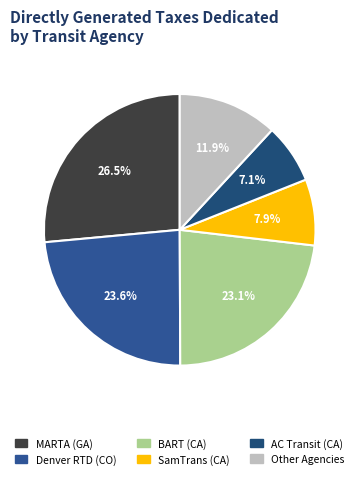

Is there any slice that represents more than half of the pie?

No